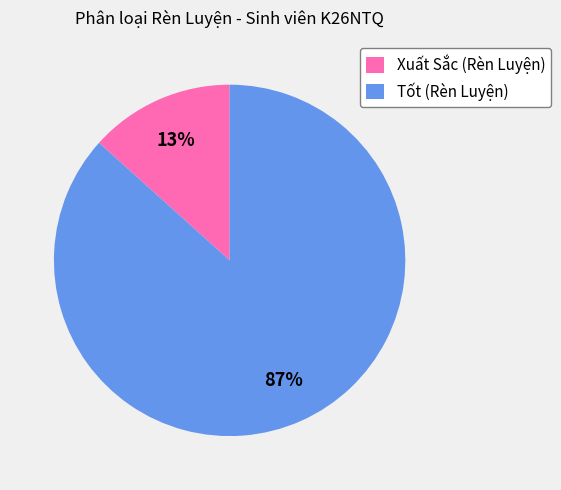

Which slice is the largest?

Tốt (Rèn Luyện)